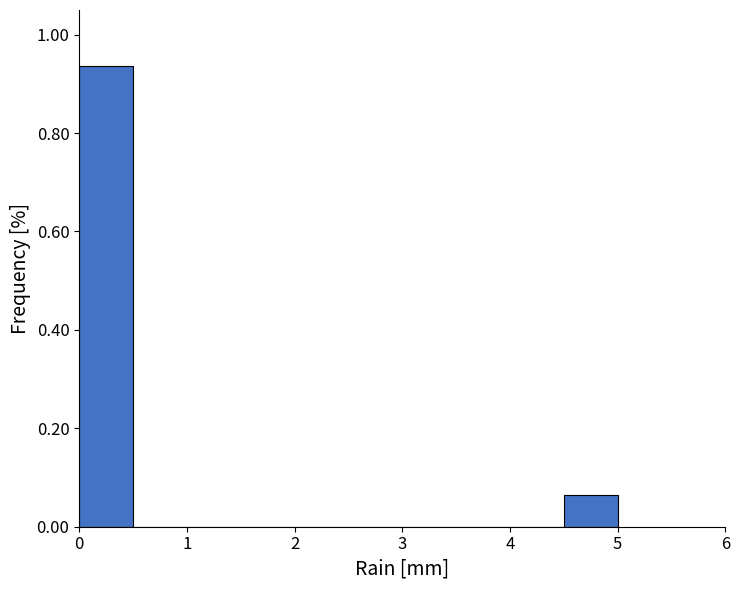

Which range on the x-axis has the tallest bar?

0.0 to 0.5